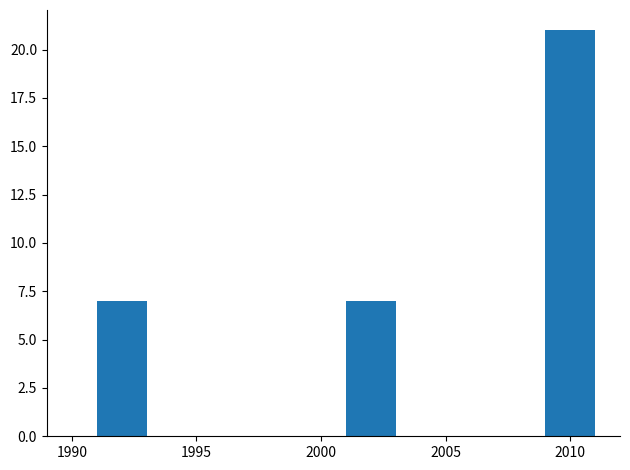

Over which range of the x-axis is the bar tallest?

2009 to 2011